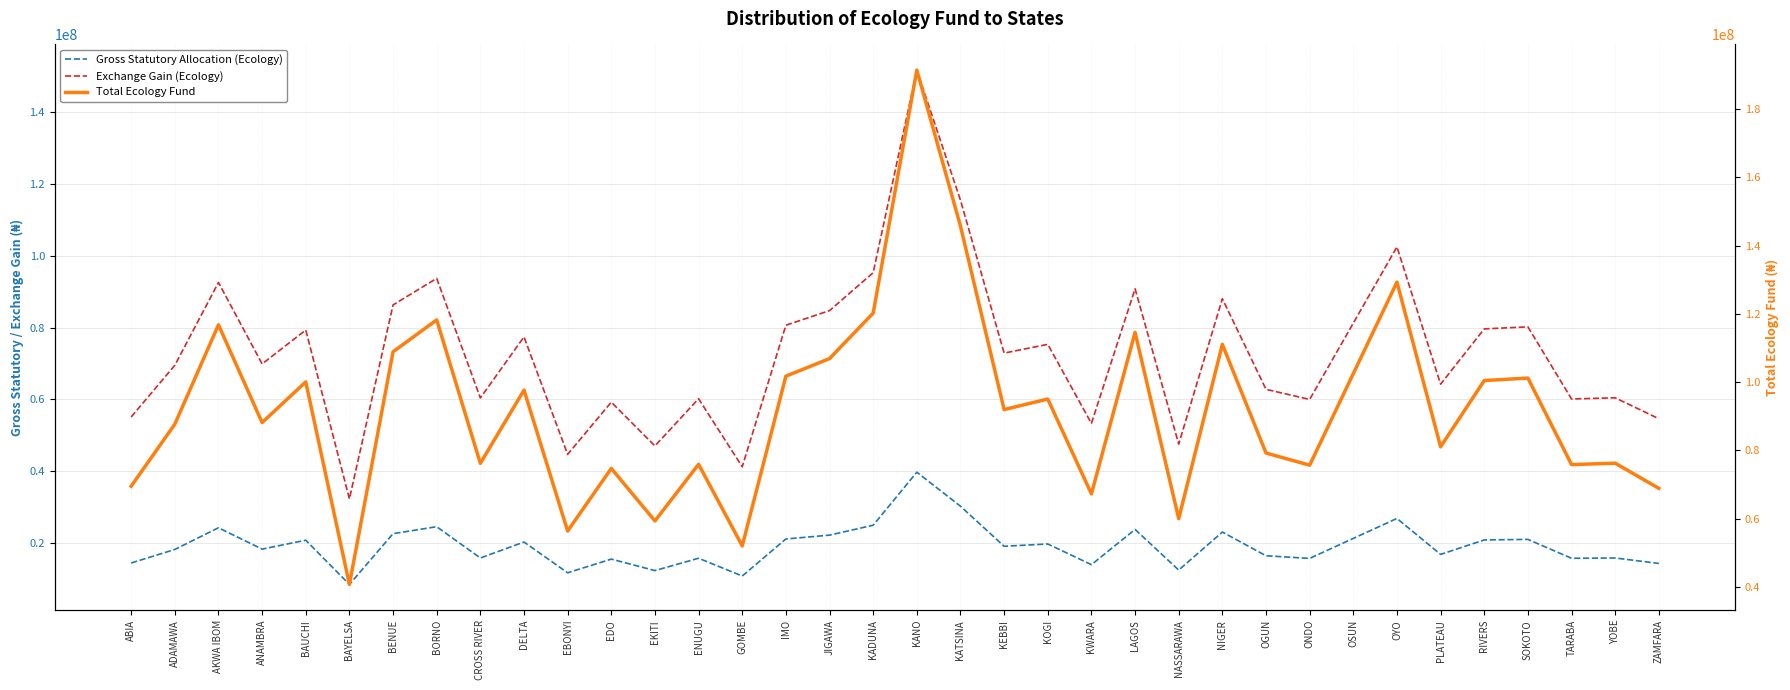

What is the total value across all series at RIVERS?

200922161.0